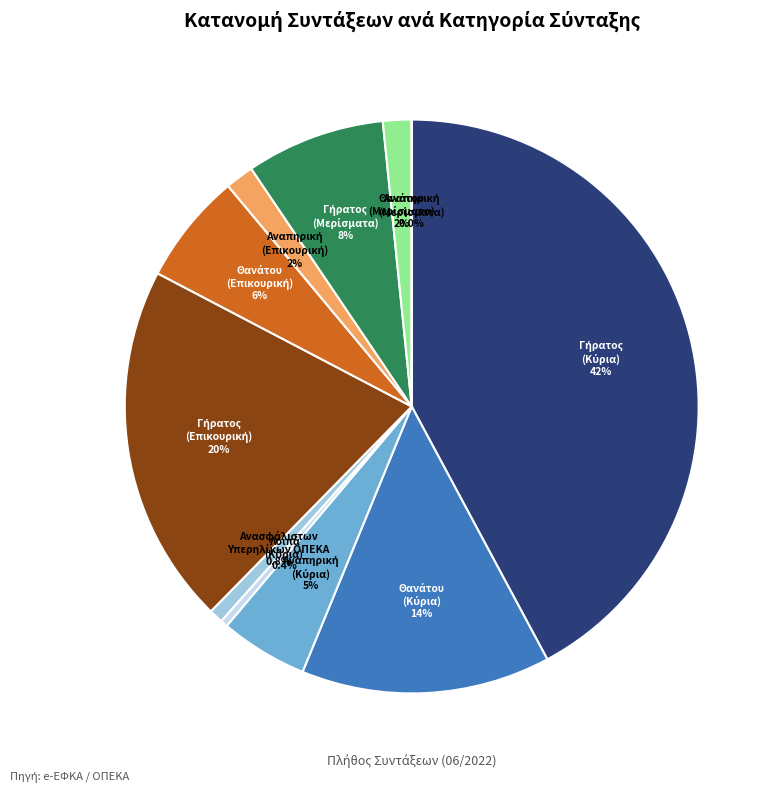

Is there any slice that represents more than half of the pie?

No